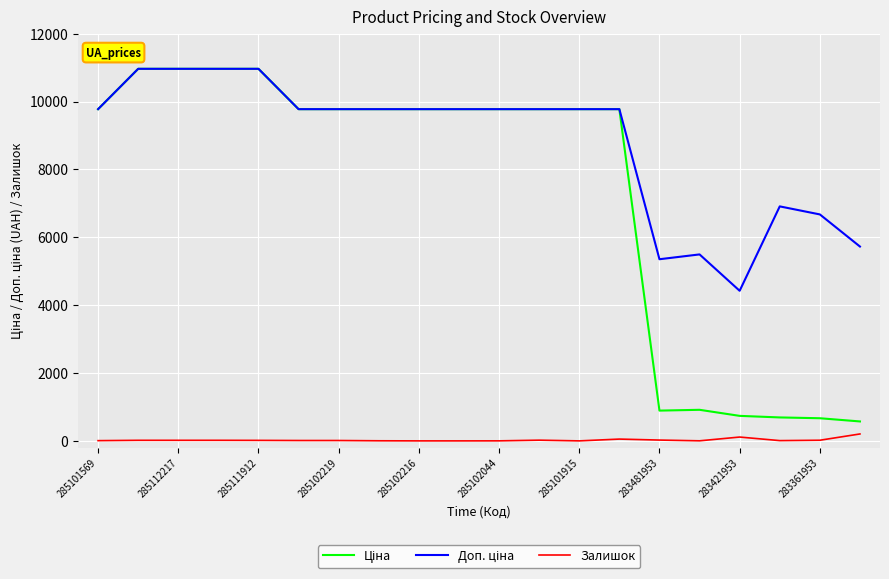

What is the maximum value shown in the chart?

10964.4